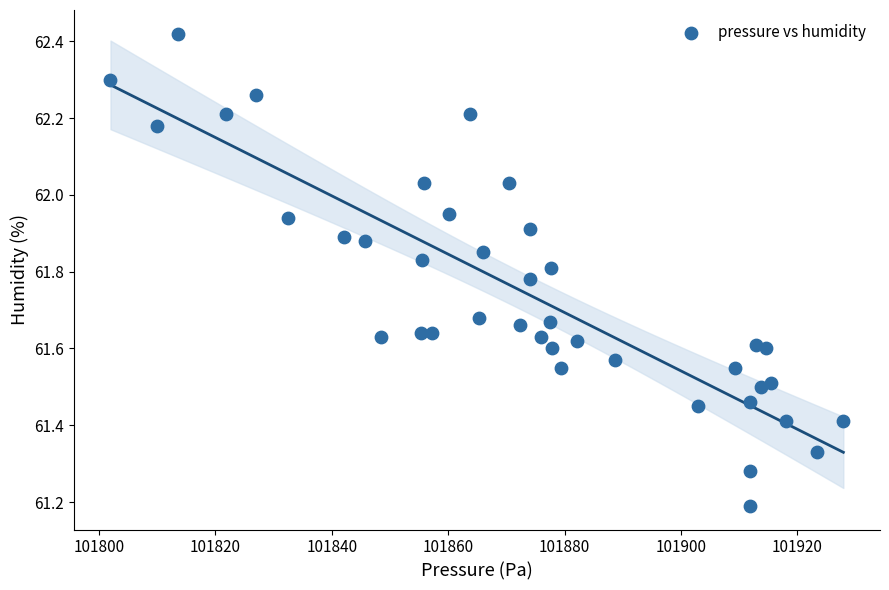

What Y value in the scatter plot is closest to 61?

61.2